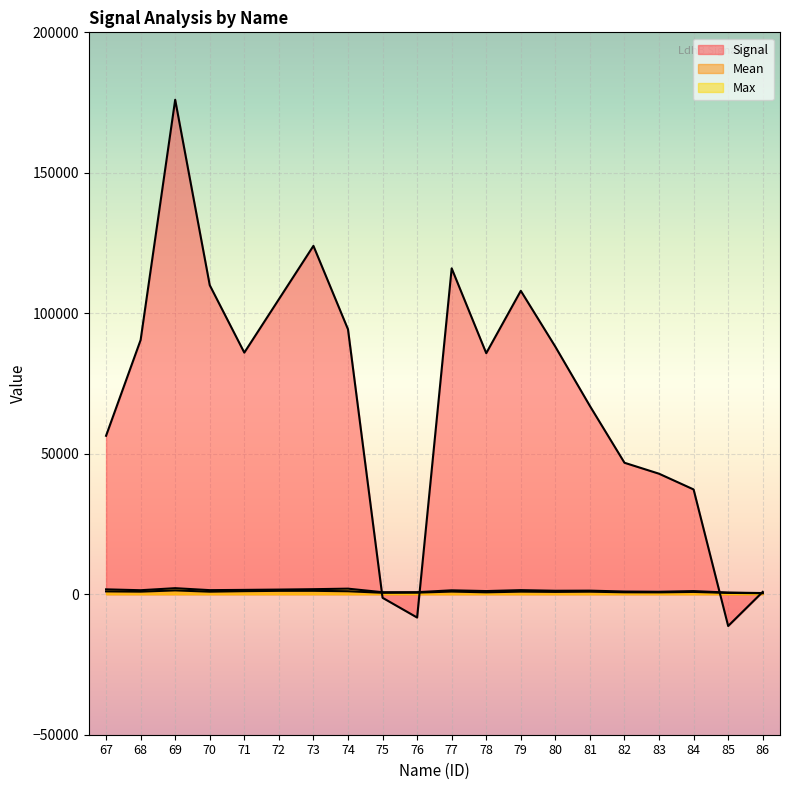

True or false: Max and Mean cross at least once.

False